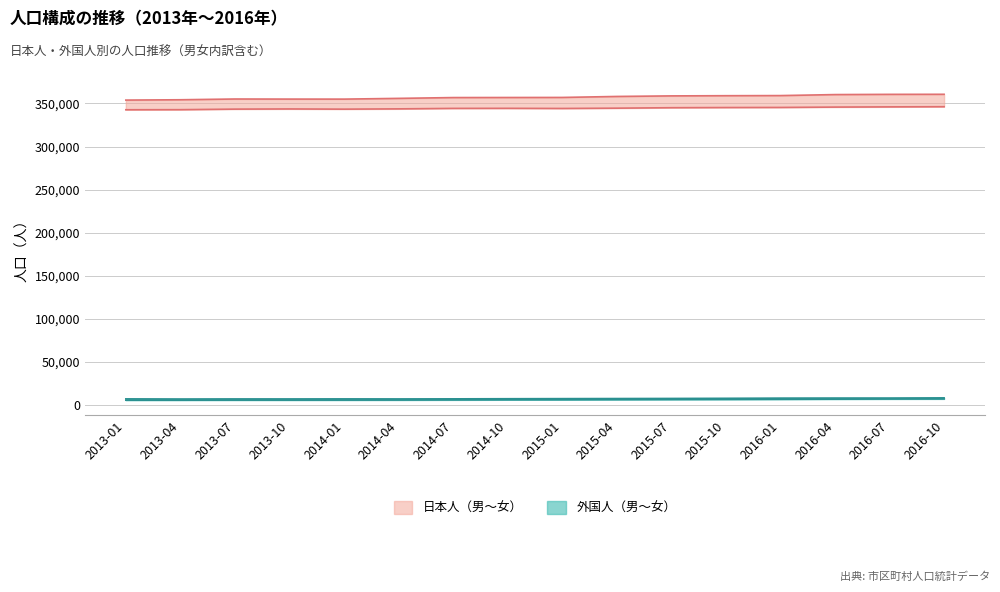

How many lines are shown in the chart?

4